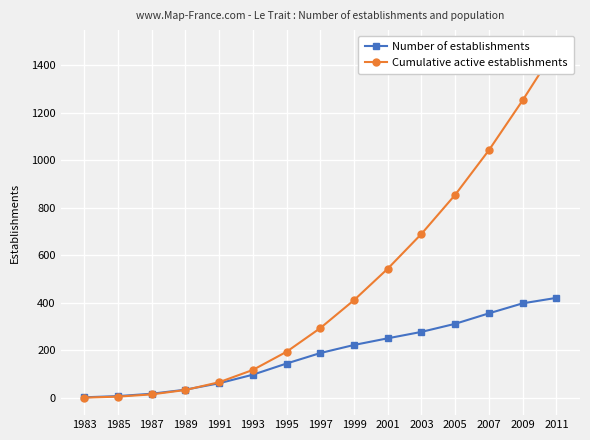

Which category has the highest value in the Number of establishments series?

2011